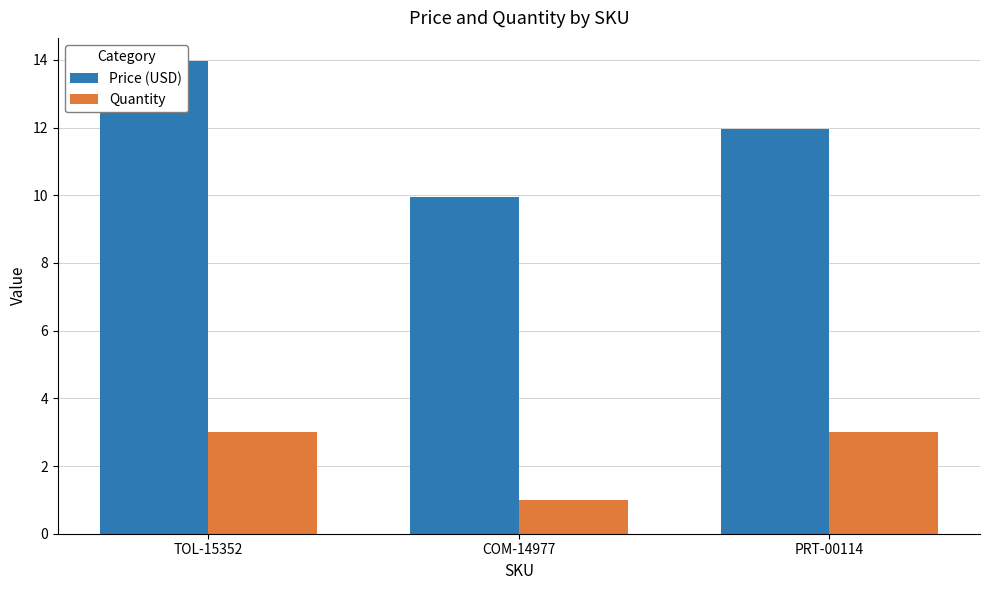

Which series changed the most between TOL-15352 and PRT-00114?

Price (USD)